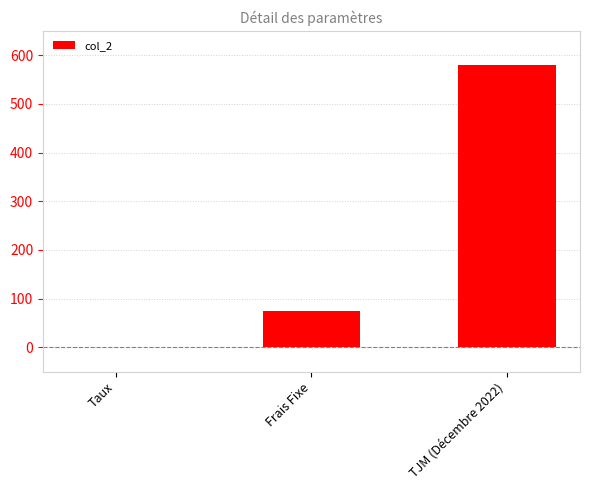

At which label is the value closest to 290?

Frais Fixe